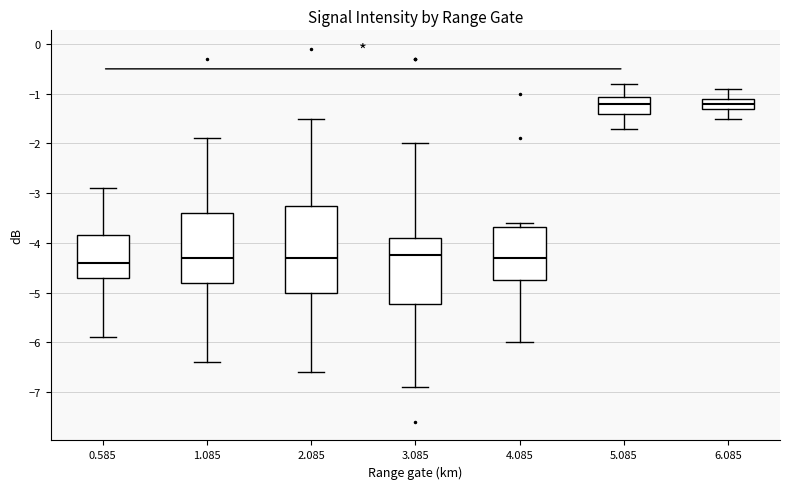

Reading left to right, transcribe this box plot: for each box, give where its median line is, the range the box spans, and where its two whiskers end, as read against the y-axis. The values are not printed on the chart, so give them approximately, as read against the axis.

0.585: median -4.4, box -4.7 to -3.8, whiskers -5.9 to -2.9
1.085: median -4.3, box -4.8 to -3.4, whiskers -6.4 to -1.9
2.085: median -4.3, box -5.0 to -3.2, whiskers -6.6 to -1.5
3.085: median -4.2, box -5.2 to -3.9, whiskers -6.9 to -2.0
4.085: median -4.3, box -4.7 to -3.7, whiskers -6.0 to -3.6
5.085: median -1.2, box -1.4 to -1.1, whiskers -1.7 to -0.8
6.085: median -1.2, box -1.3 to -1.1, whiskers -1.5 to -0.9